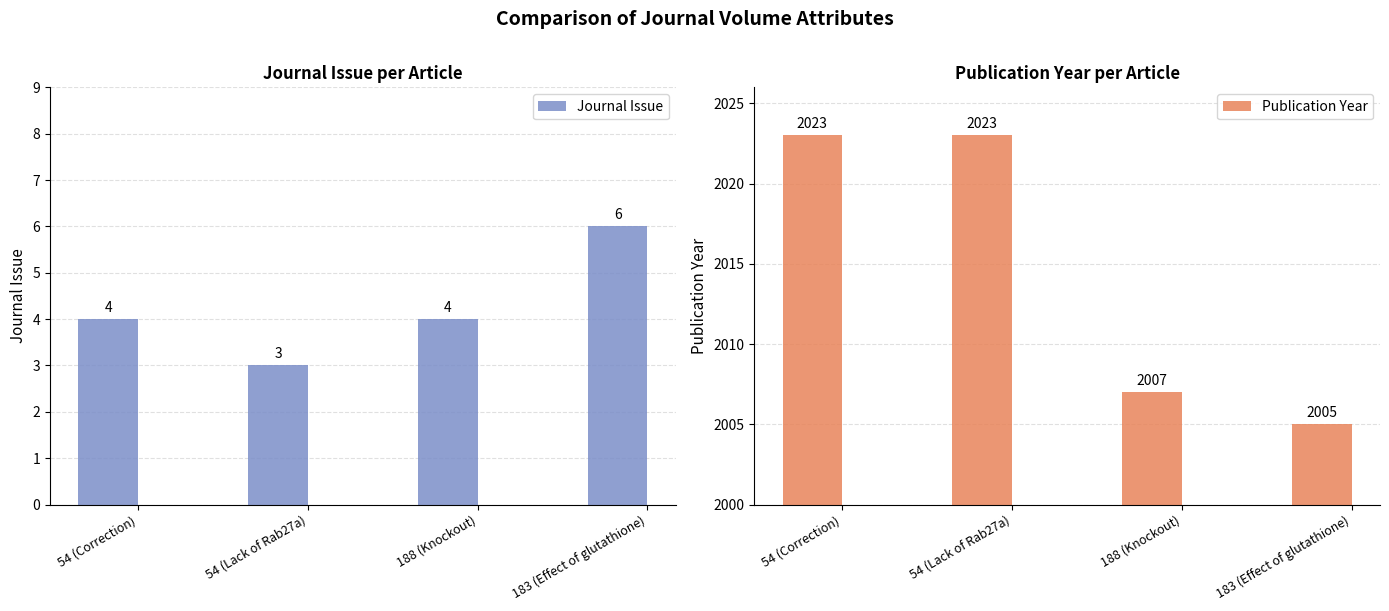

How many bars are there in each group?

2